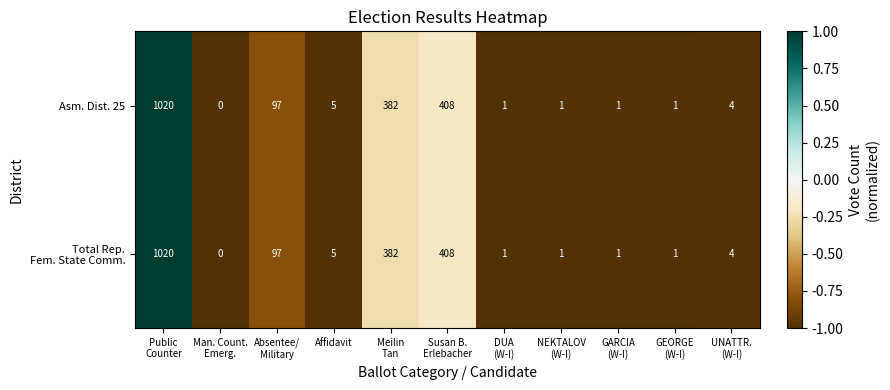

What is the average value of the Asm. Dist. 25 series?

175